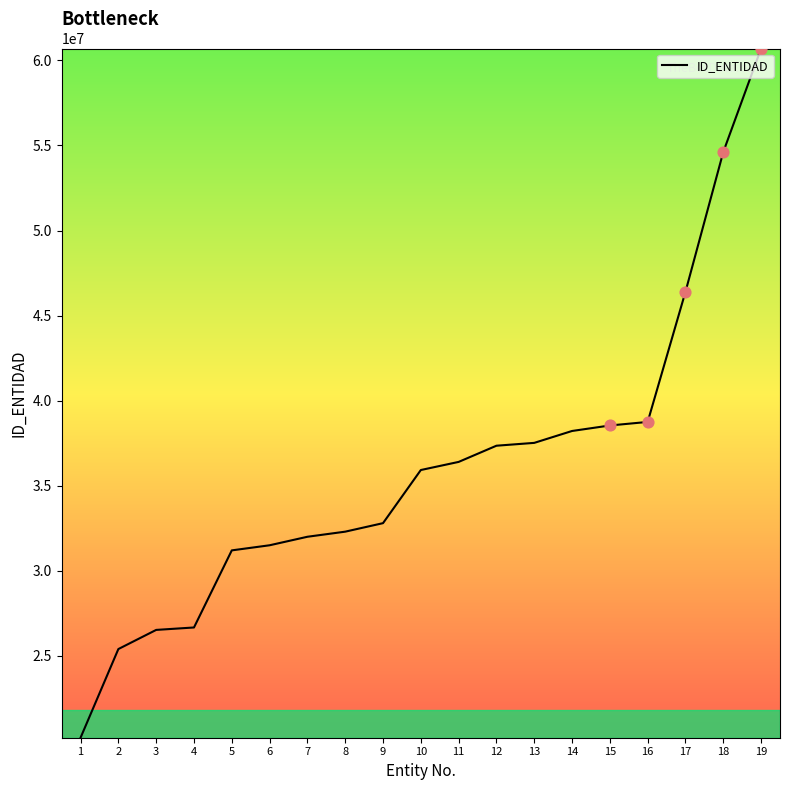

What is the ratio of the value at 11 to the value at 17?

0.8